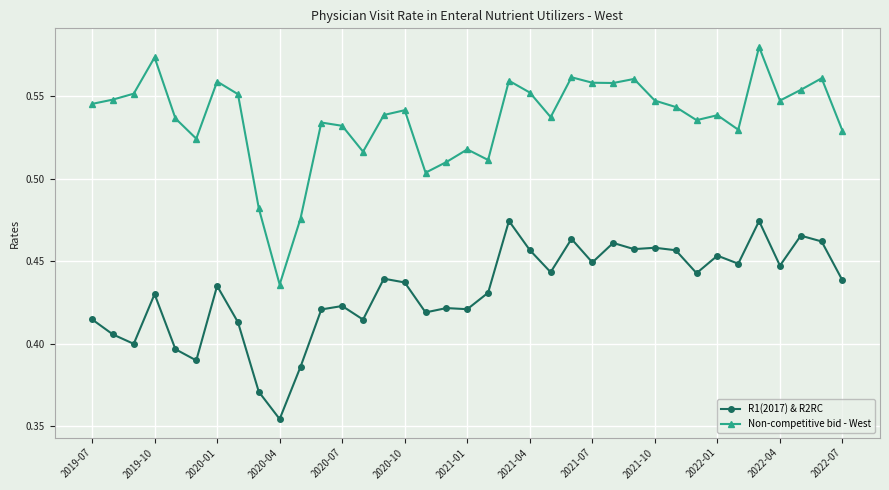

What is the sum of all Non-competitive bid - West values?

19.8